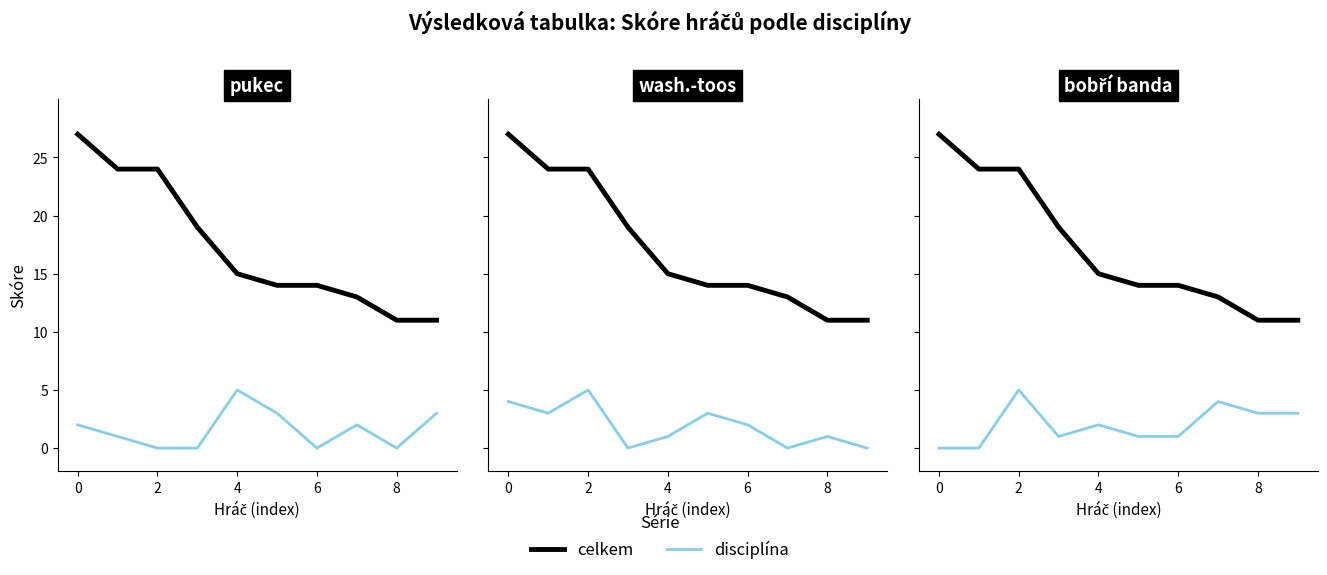

Between 6 and 9, which is larger?

6